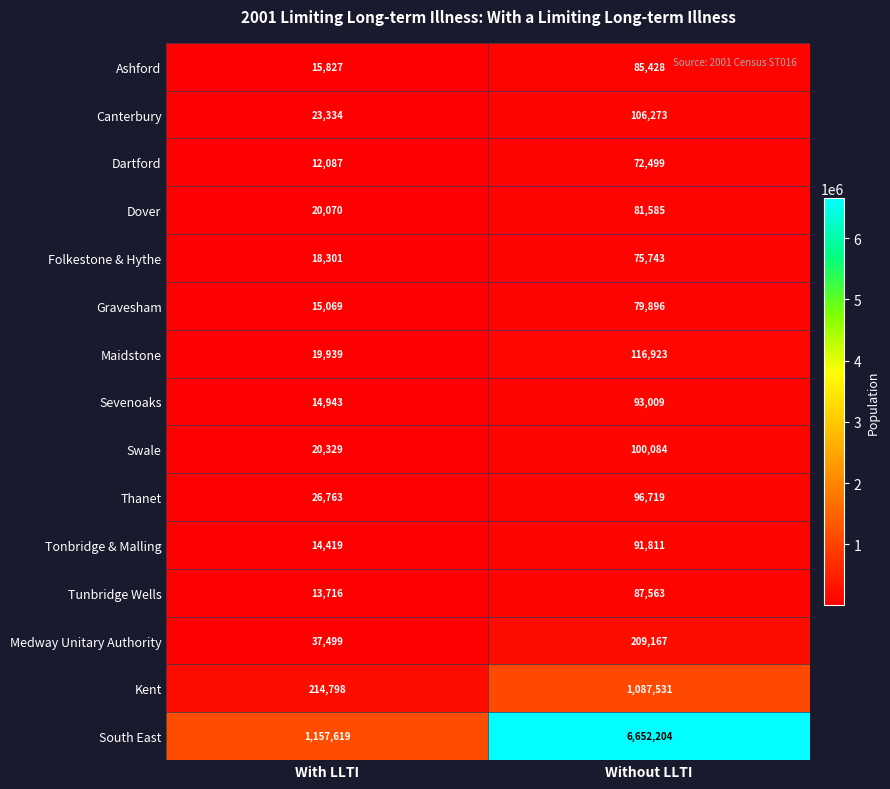

What is the spread (max minus min) of values at Without LLTI?

6579705